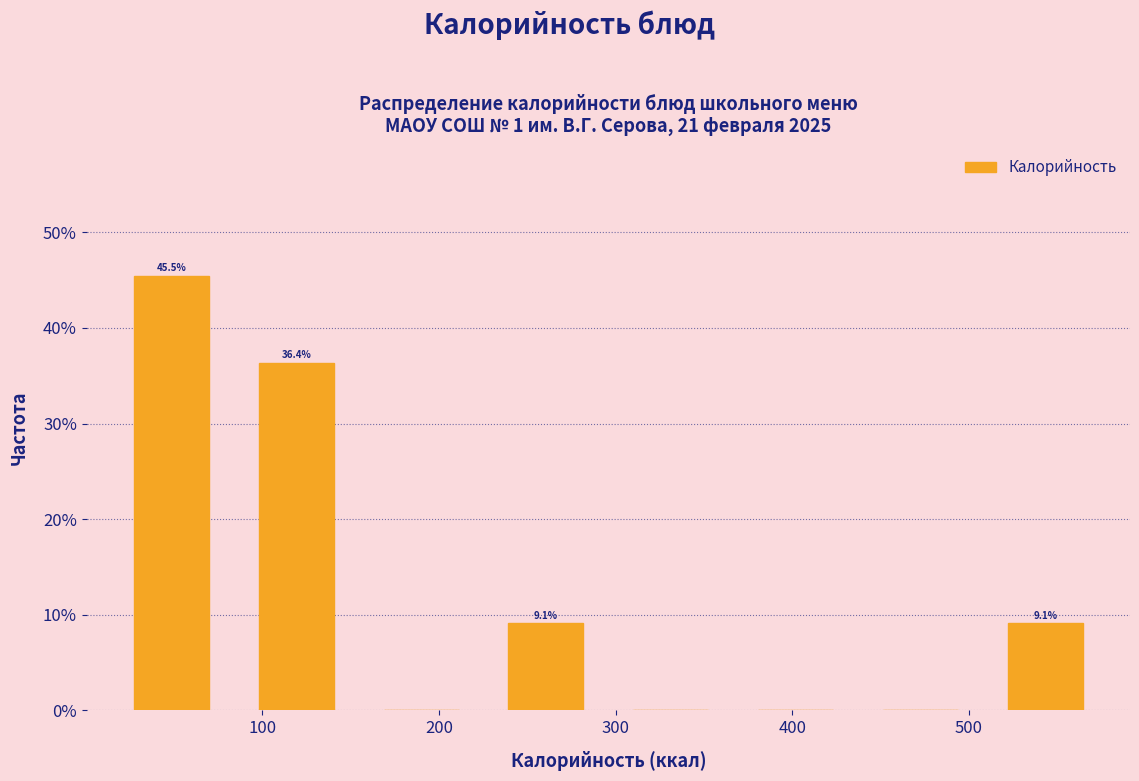

Over which range of the x-axis is the bar tallest?

10 to 80